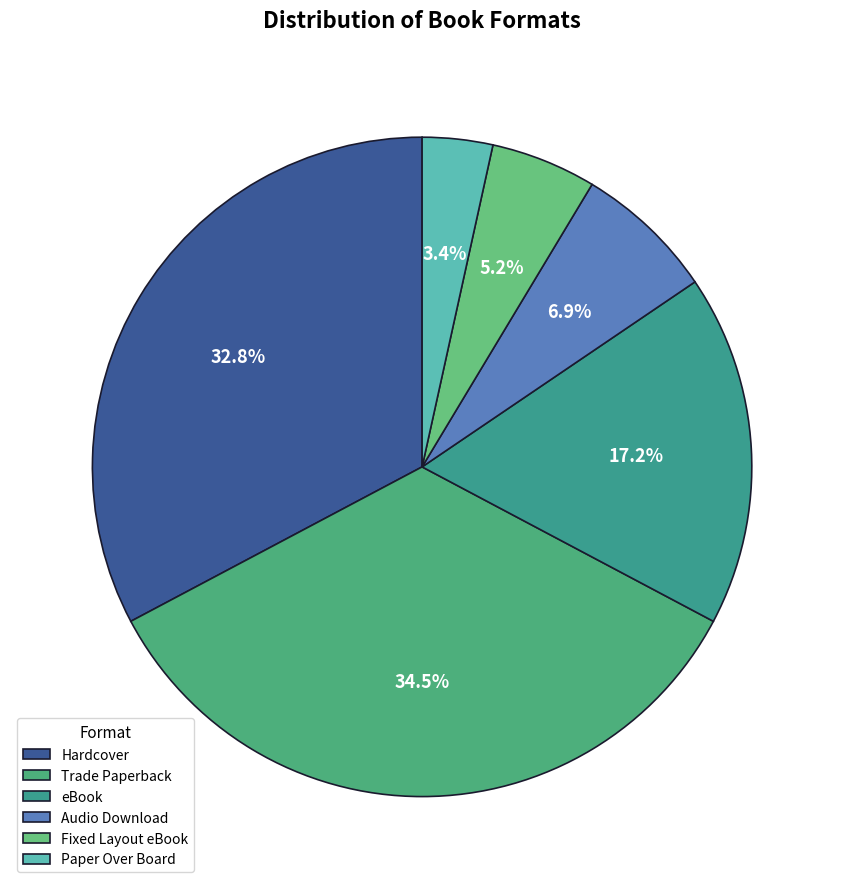

Is the sum of Fixed Layout eBook and Hardcover greater than half?

No